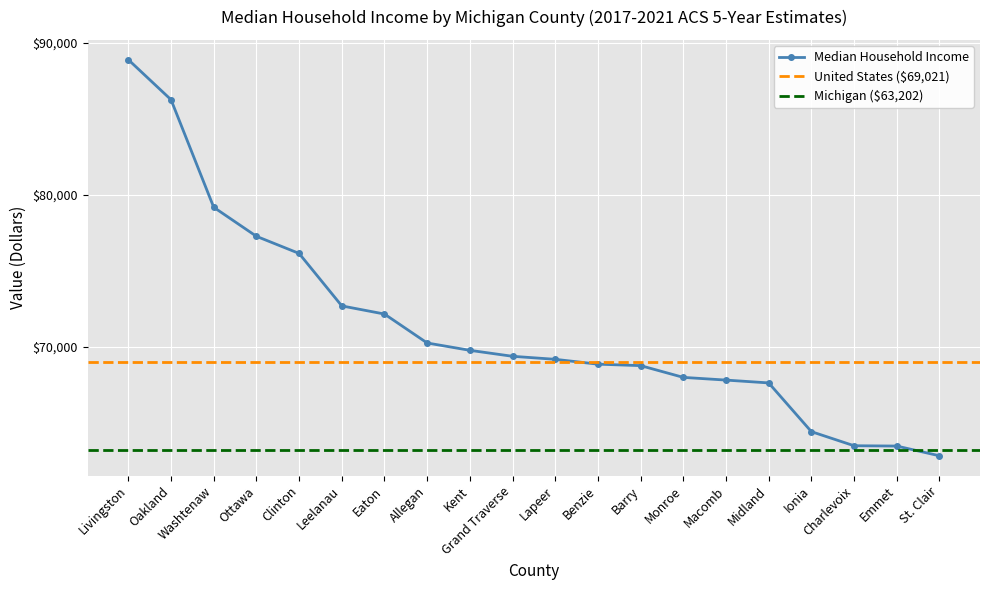

The chart shows a value of 85030 at St. Clair. True or false?

False